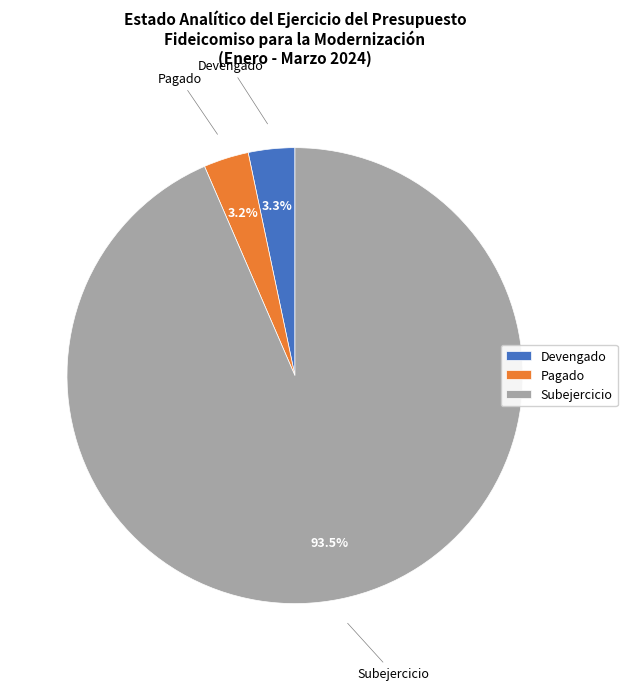

Does Subejercicio account for over 50% of the chart?

Yes